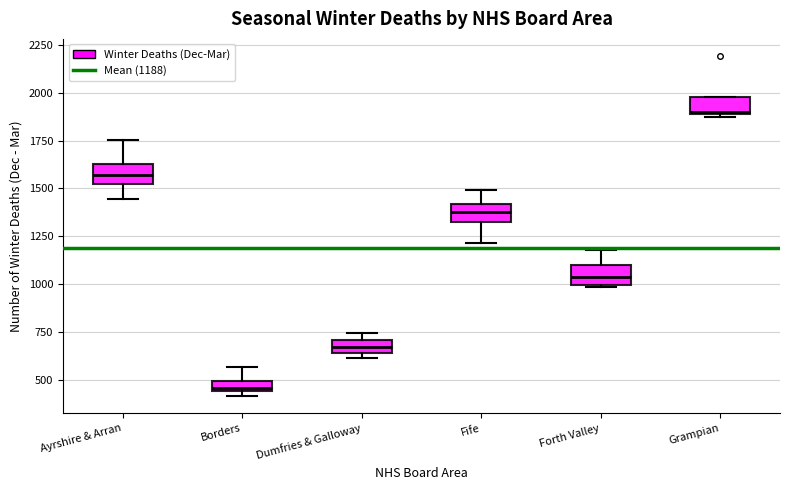

Where does the upper whisker of the box for Borders end on the y-axis? The values are not printed on the chart, so give them approximately, as read against the axis.

550